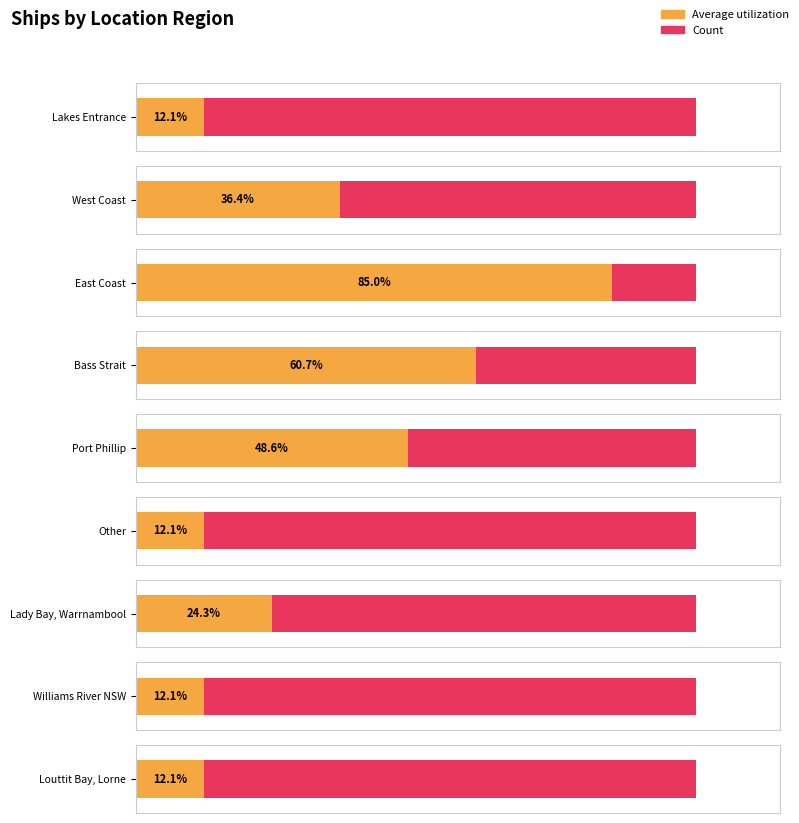

Which series has the largest total across all categories?

Average utilization